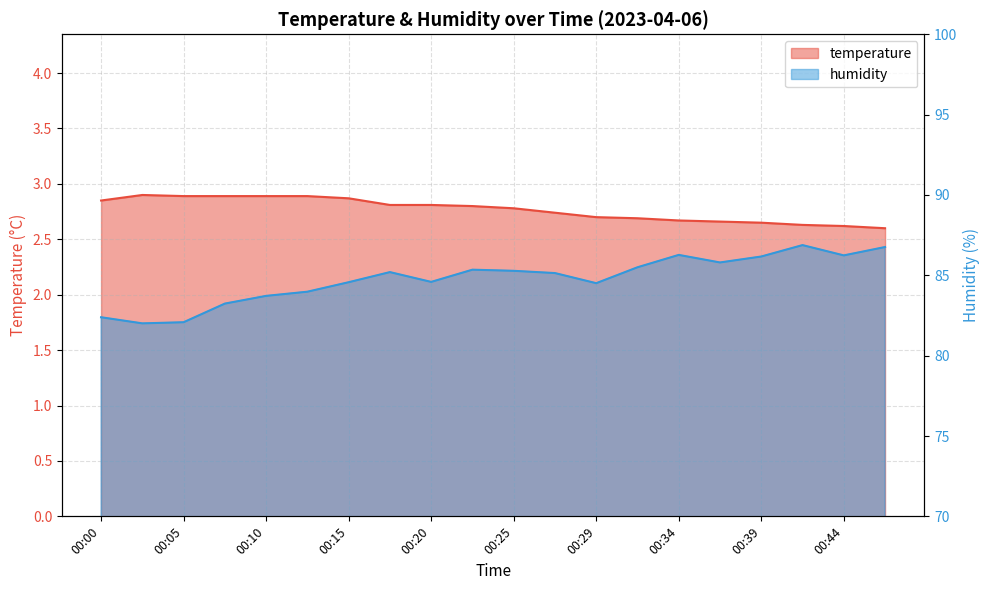

Reading right to left, extract all data points from this chart.

temperature: 00:47=2.6	00:44=2.6	00:42=2.6	00:39=2.6	00:37=2.7	00:34=2.7	00:32=2.7	00:29=2.7	00:27=2.7	00:25=2.8	00:22=2.8	00:20=2.8	00:17=2.8	00:15=2.9	00:12=2.9	00:10=2.9	00:08=2.9	00:05=2.9	00:03=2.9	00:00=2.9
humidity: 00:47=86.8	00:44=86.2	00:42=86.9	00:39=86.2	00:37=85.8	00:34=86.3	00:32=85.5	00:29=84.5	00:27=85.1	00:25=85.3	00:22=85.3	00:20=84.6	00:17=85.2	00:15=84.6	00:12=84.0	00:10=83.7	00:08=83.2	00:05=82.1	00:03=82.0	00:00=82.4